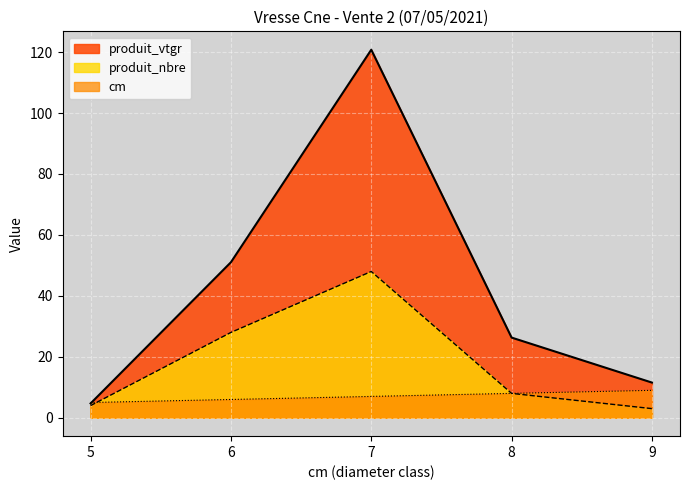

What is the difference between the cm values at 5 and 9?

4.0